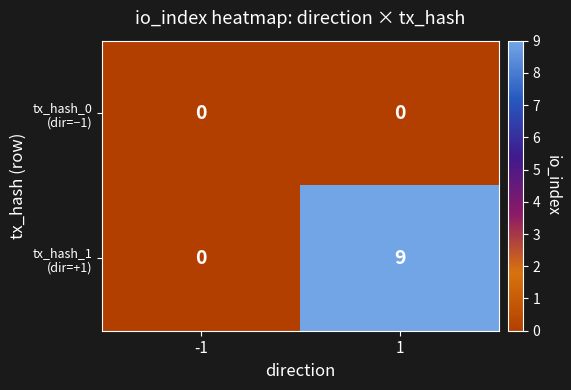

What is the maximum value shown in the chart?

9